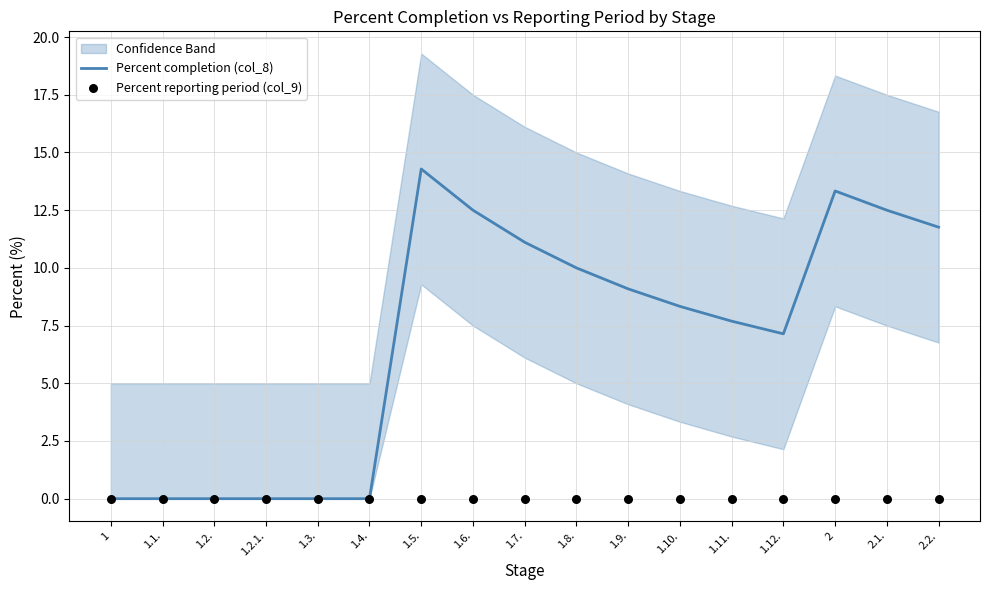

Which series has the widest spread of Y values?

Percent completion (col_8)